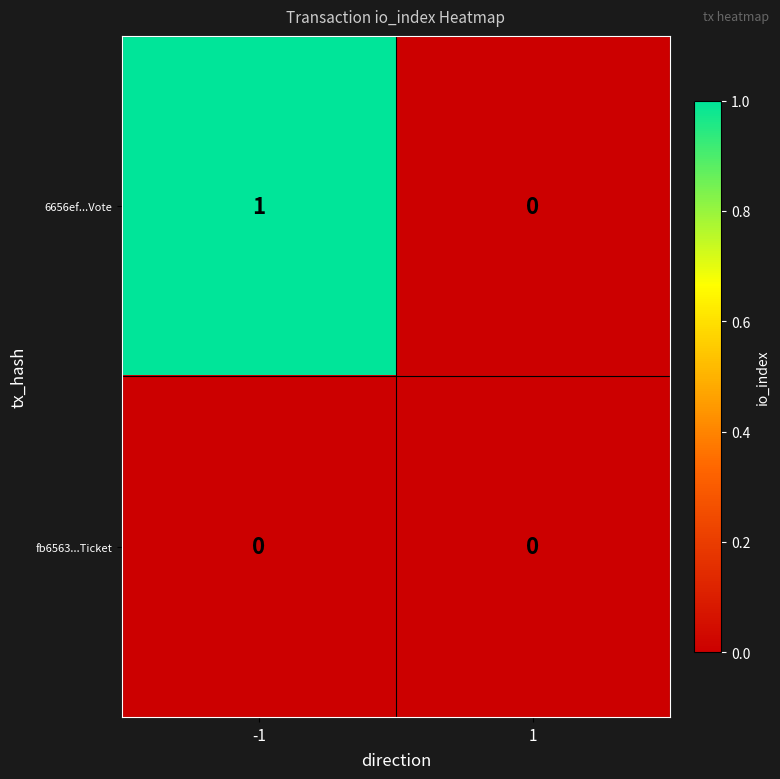

At which category does the chart reach its peak across all series?

-1